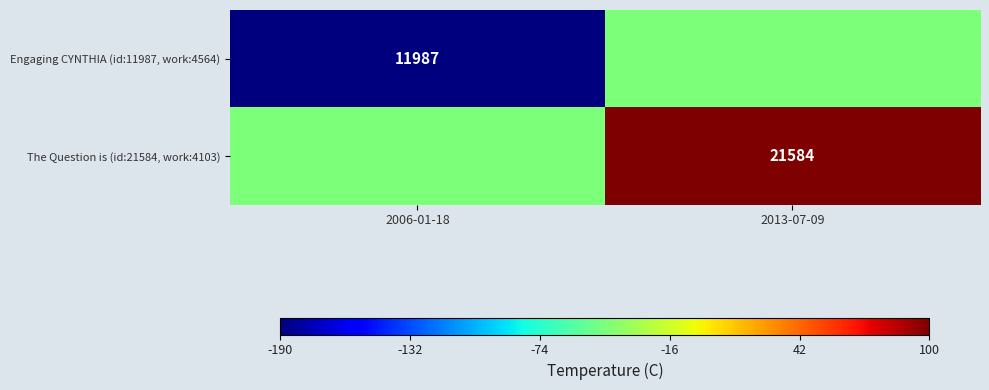

At how many categories does at least one series exceed -170?

2